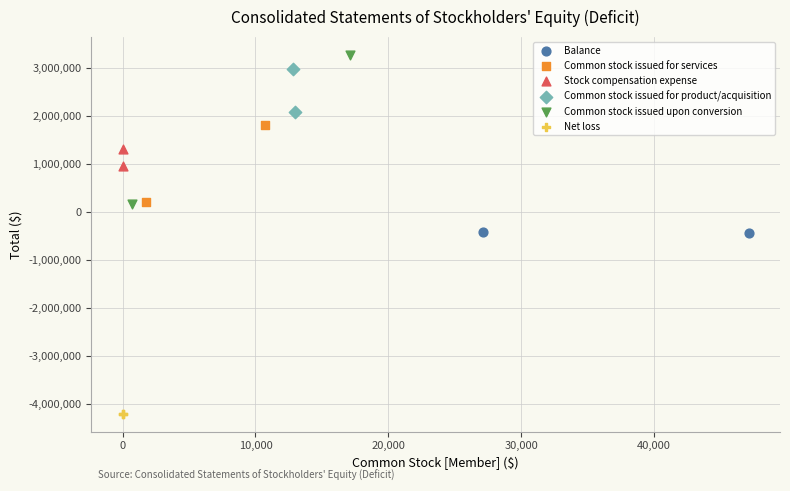

Which series reaches the maximum Y coordinate?

Common stock issued upon conversion